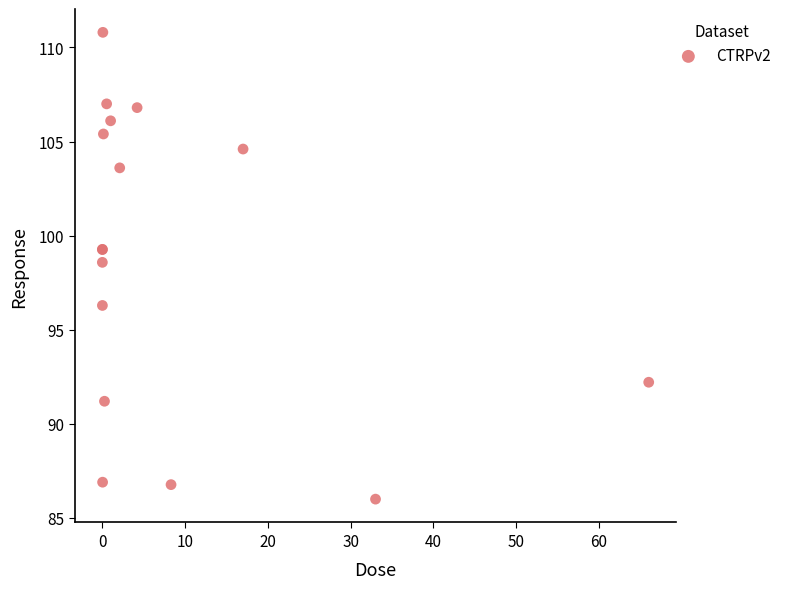

What Y value in the scatter plot is closest to 98?

98.6